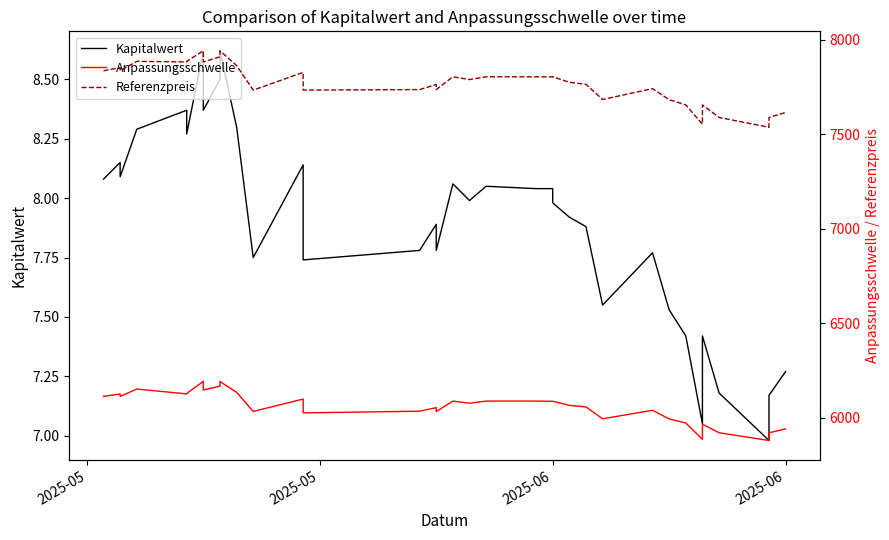

The value of Kapitalwert at 7 is 13.4. True or false?

False